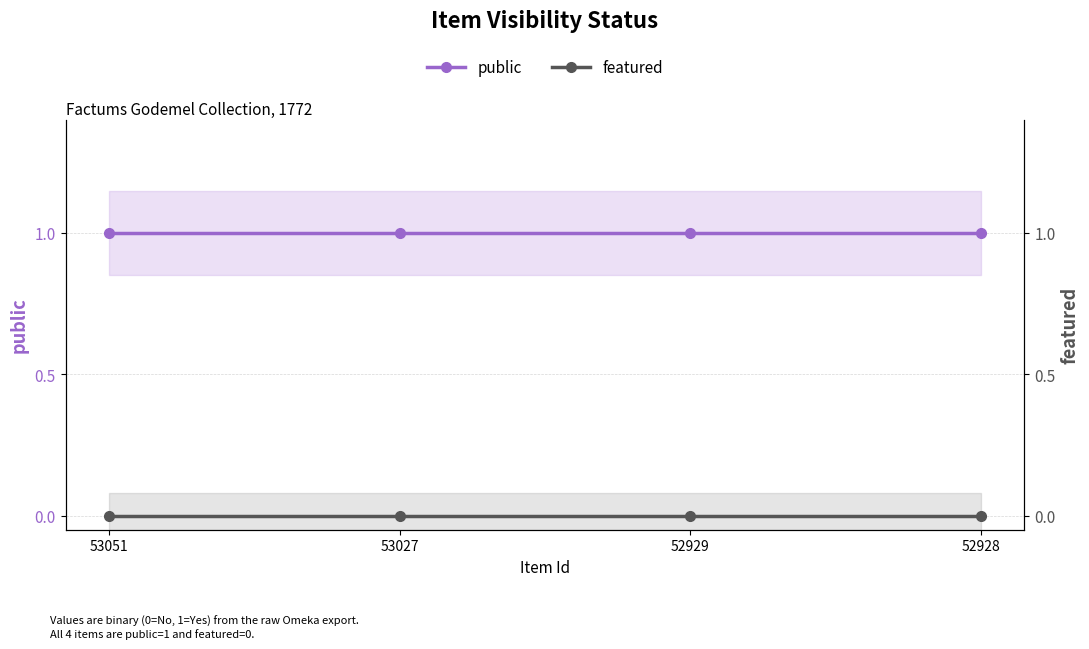

What is the value of the public point at the 2nd from the left?

1